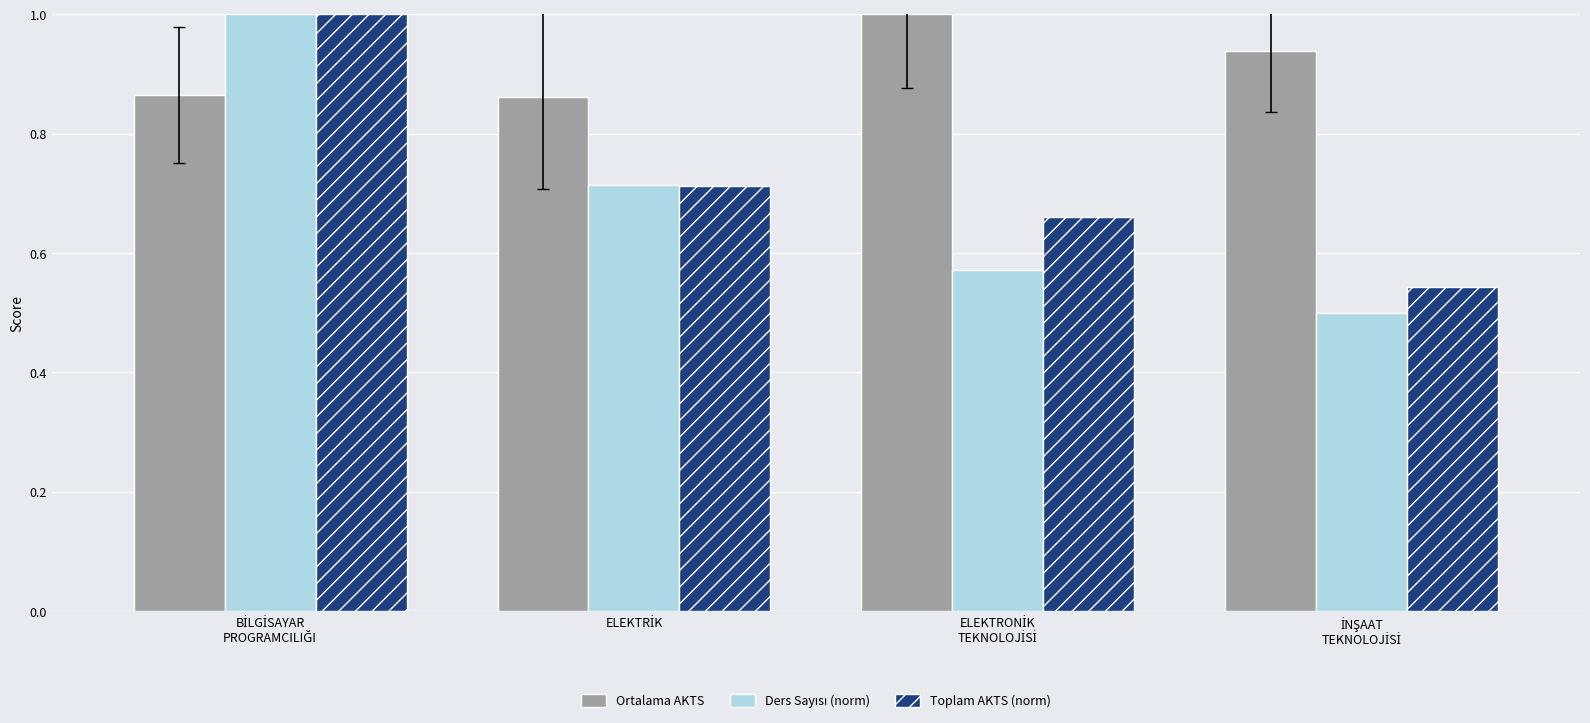

Which series has the largest total across all categories?

Ortalama AKTS